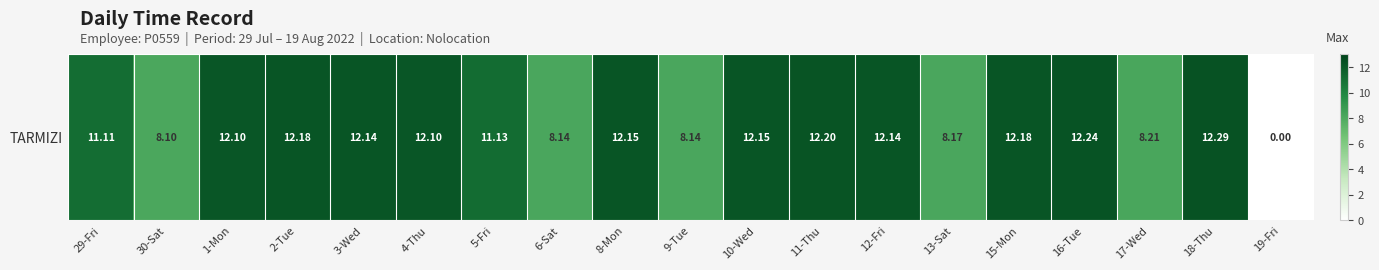

How many distinct data groups are displayed?

1